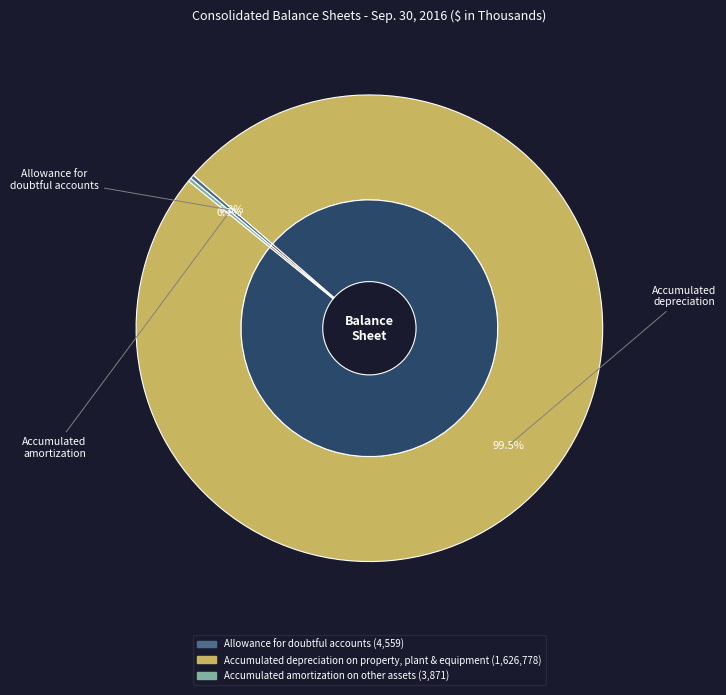

To the nearest percent, what is the difference between the largest and smallest slice percentages?

99%